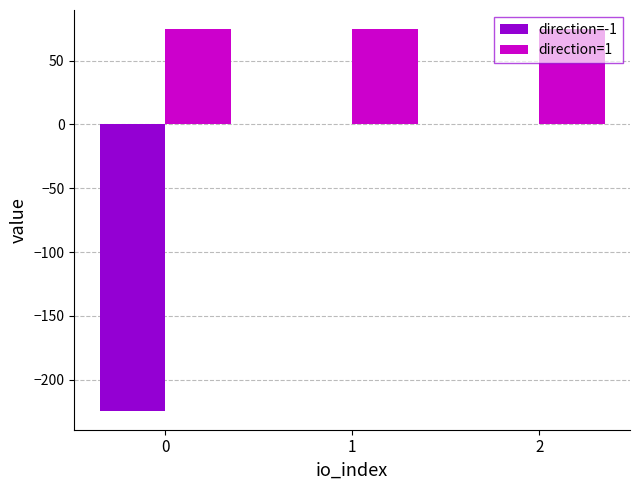

Which series has the largest range (max minus min)?

direction=-1